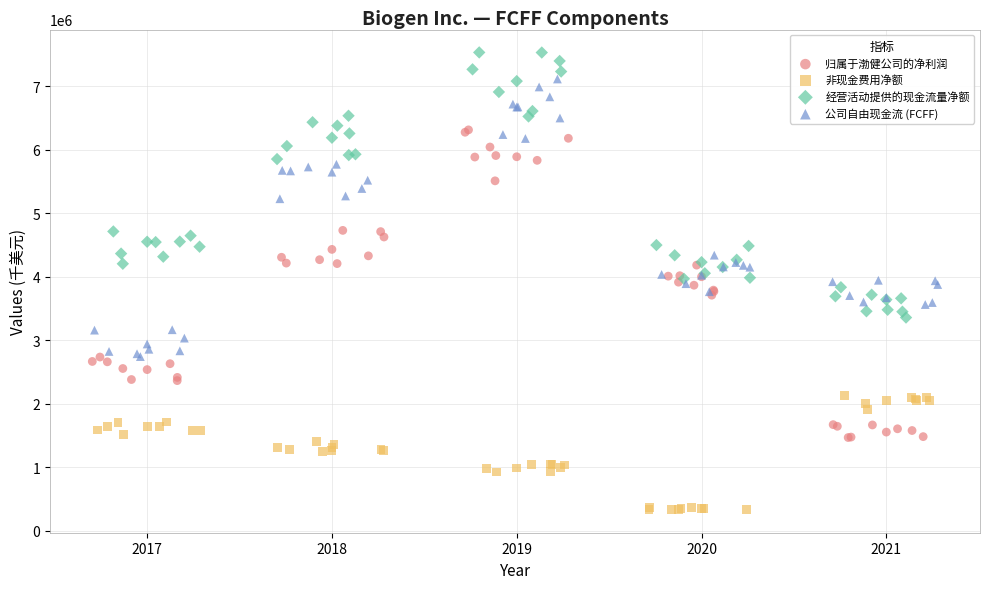

What are all the series names shown in the legend?

归属于渤健公司的净利润, 非现金费用净额, 经营活动提供的现金流量净额, 公司自由现金流 (FCFF)